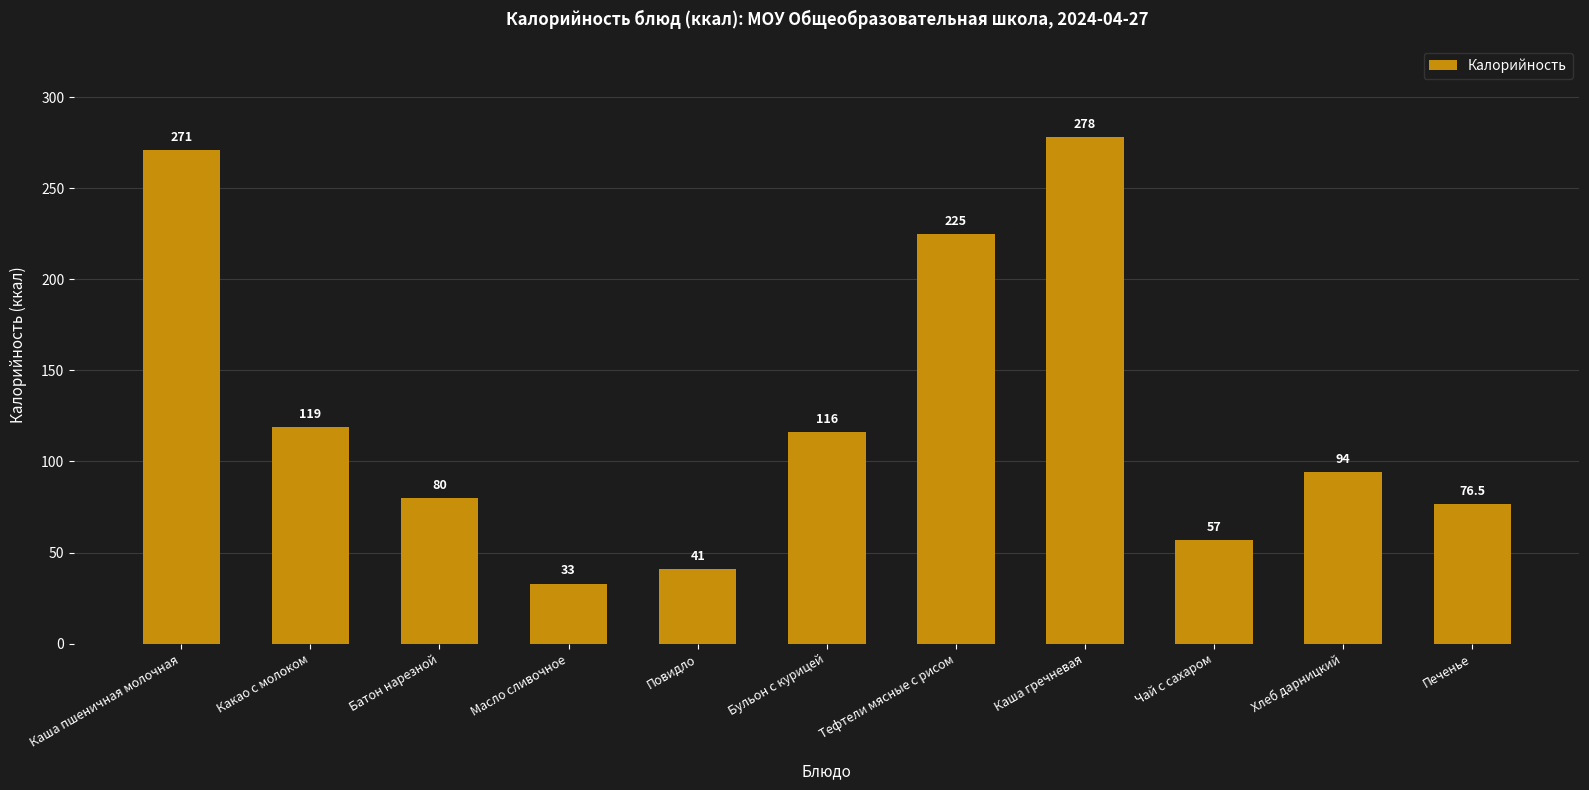

Count the number of categories in the chart.

11